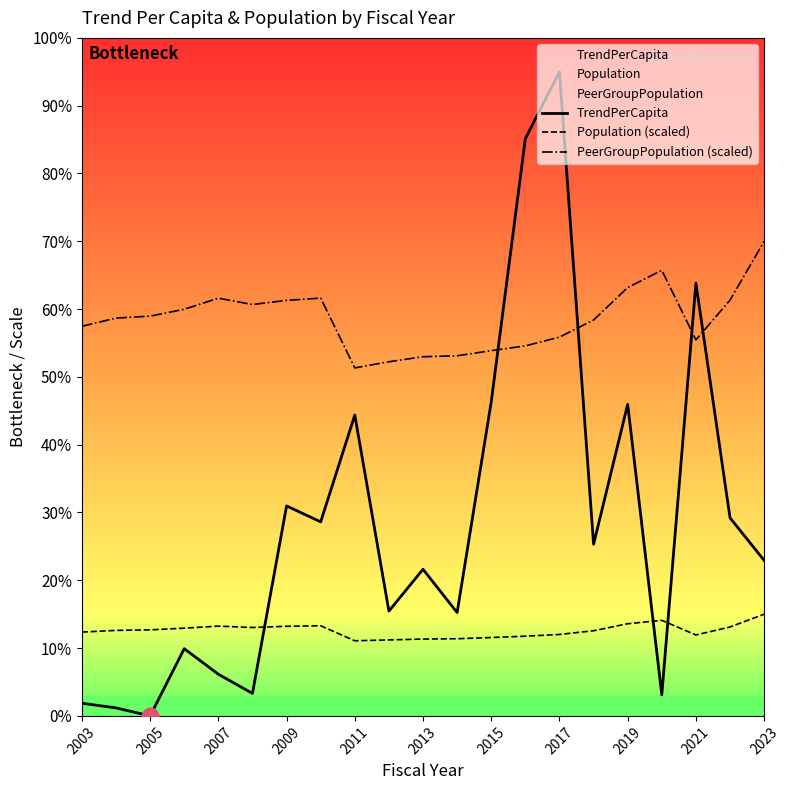

What is the spread (max minus min) of values at 2021?

615.4